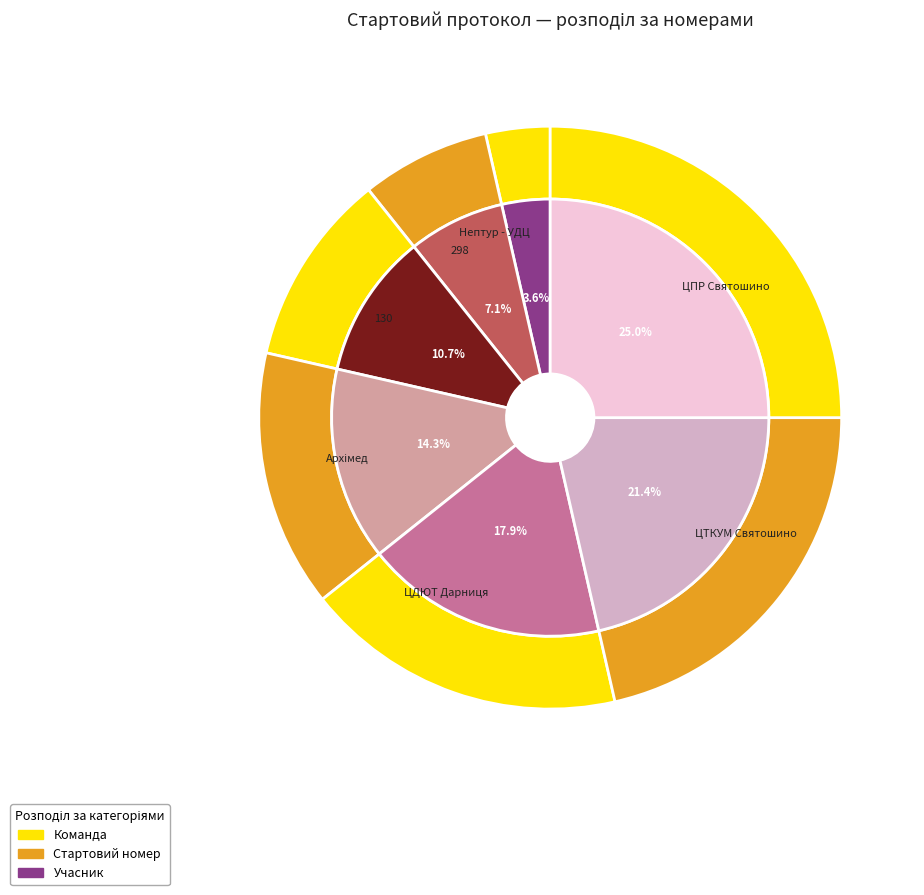

What is the smallest slice in the pie chart?

Нептур - УДЦ